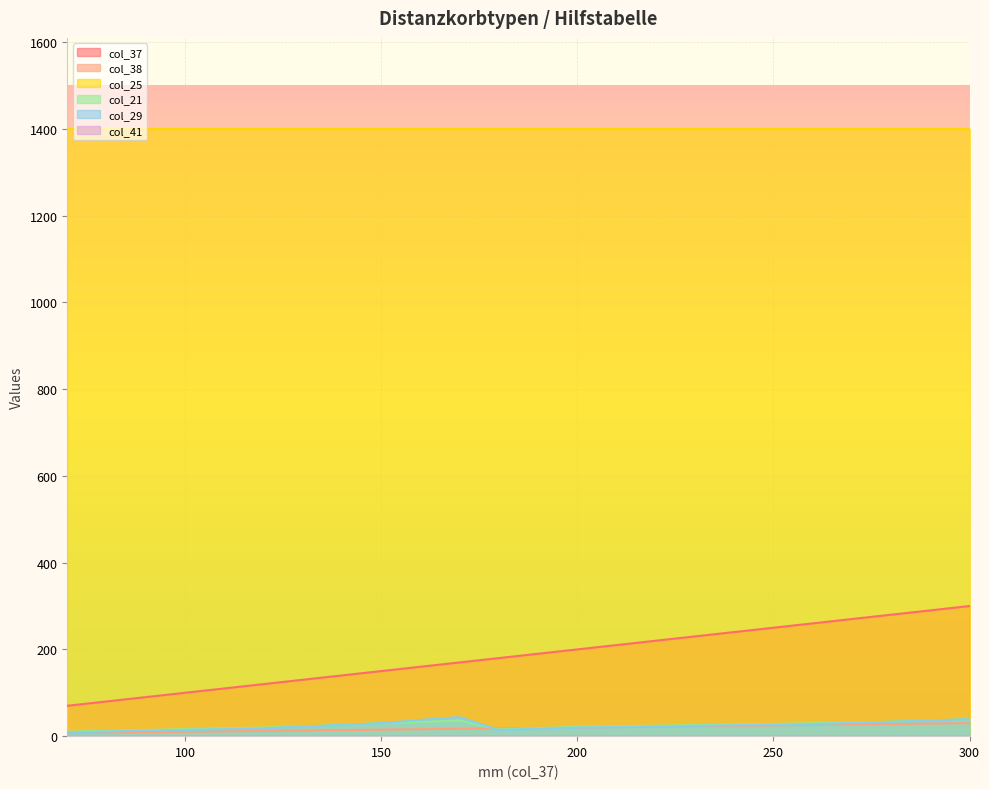

At which label does col_29 reach its peak?

170